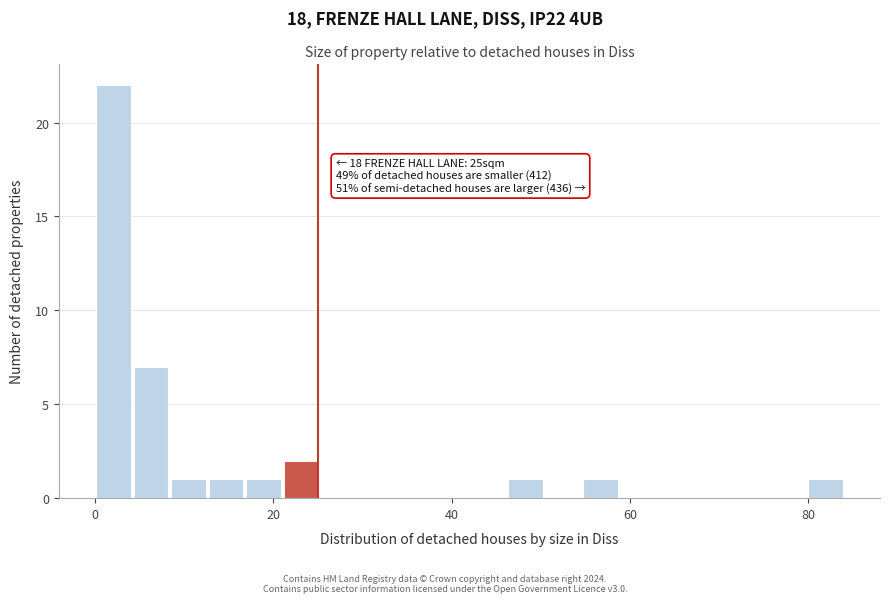

Read against the x-axis, roughly where is the centre of the tallest bar?

2